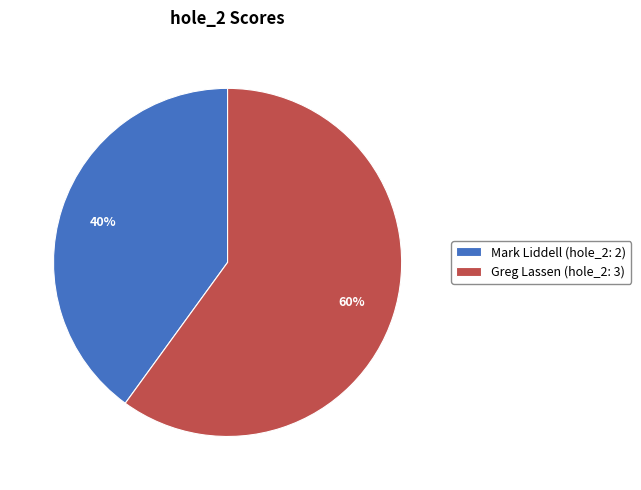

Rank the categories by value from lowest to highest.

Mark Liddell, Greg Lassen